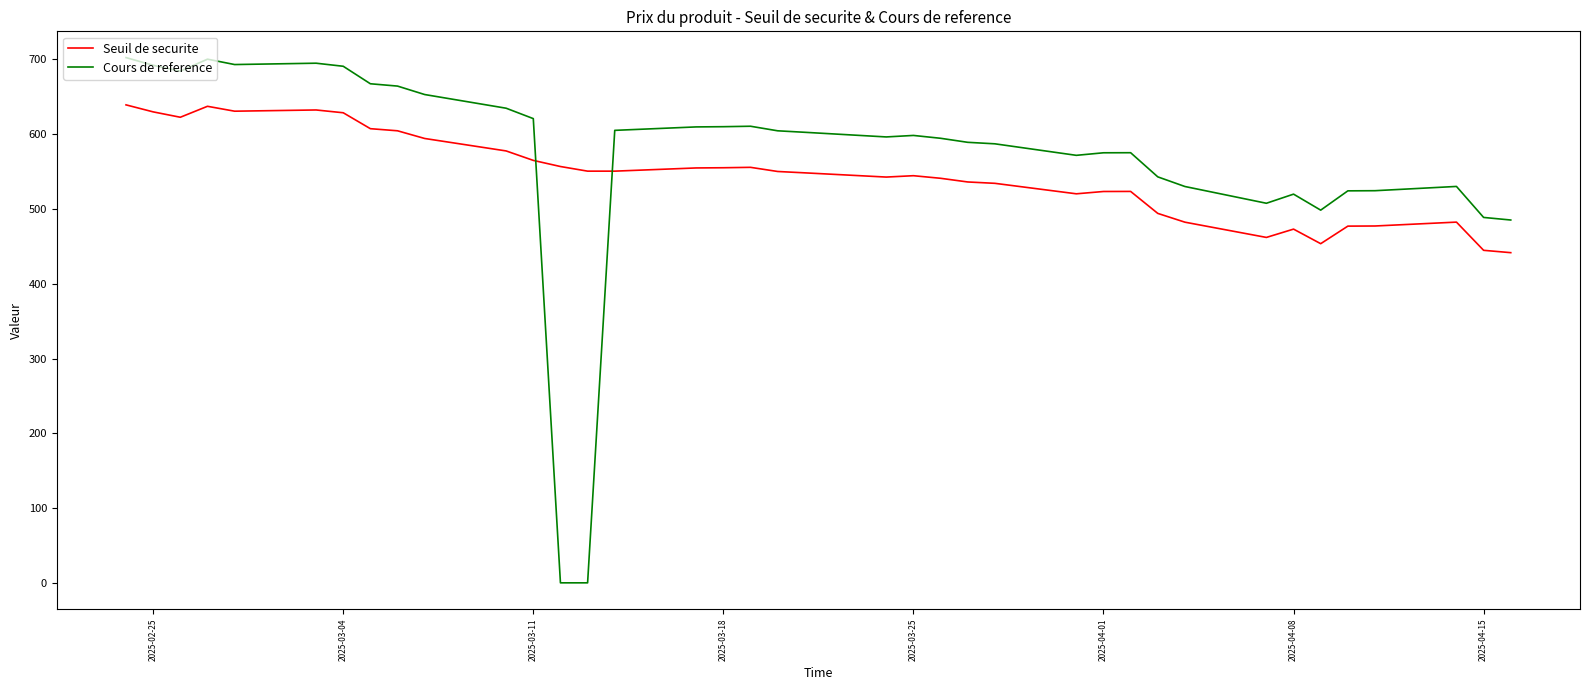

What is the average value of the Cours de reference series?

567.9